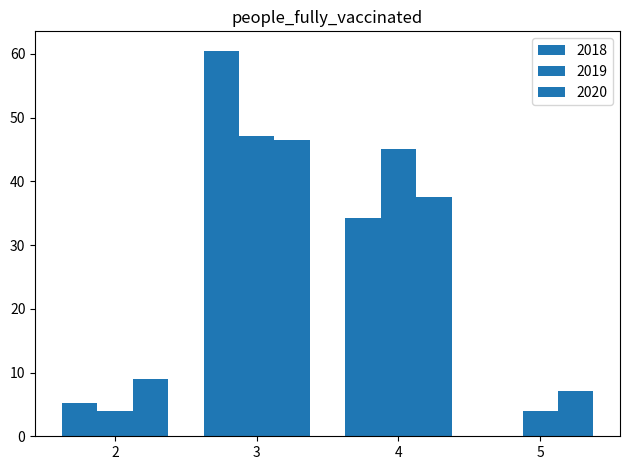

How many data points in 2020 are above 37?

2